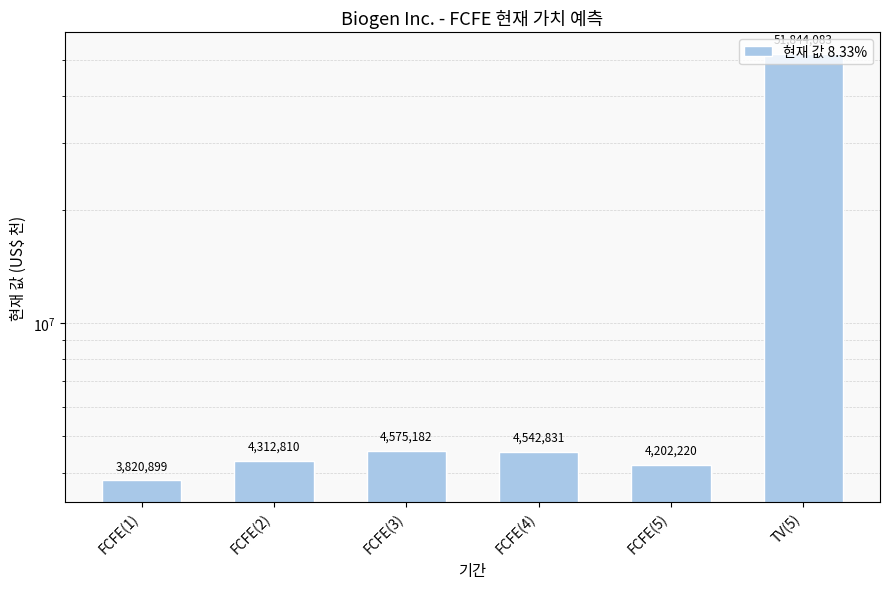

Are the bars grouped side by side (vs. stacked)?

No